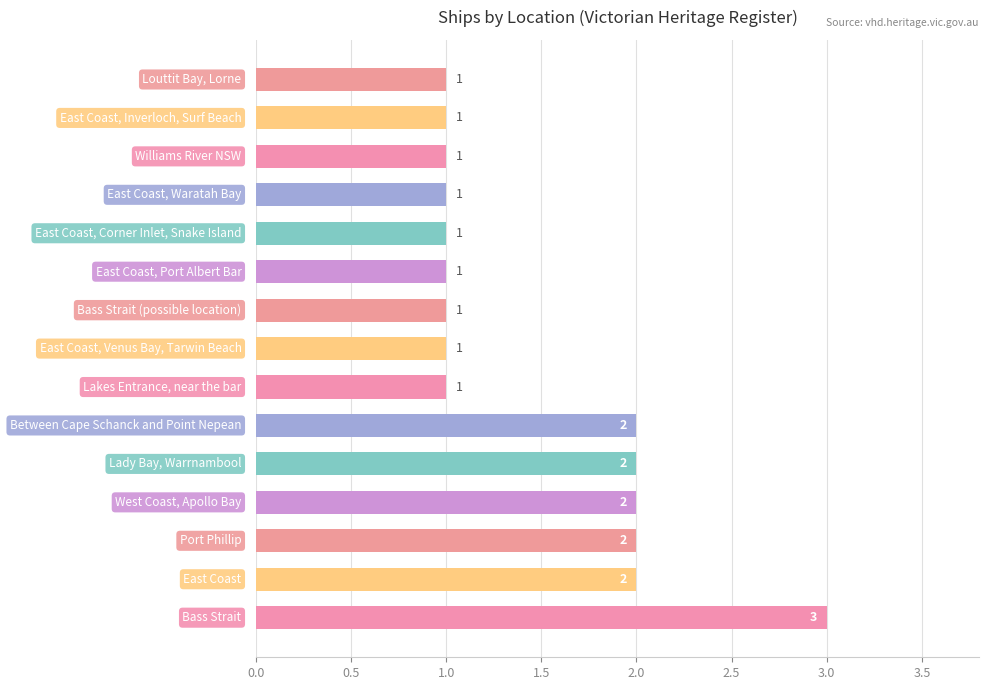

Count the values in the range 1 to 2.

14